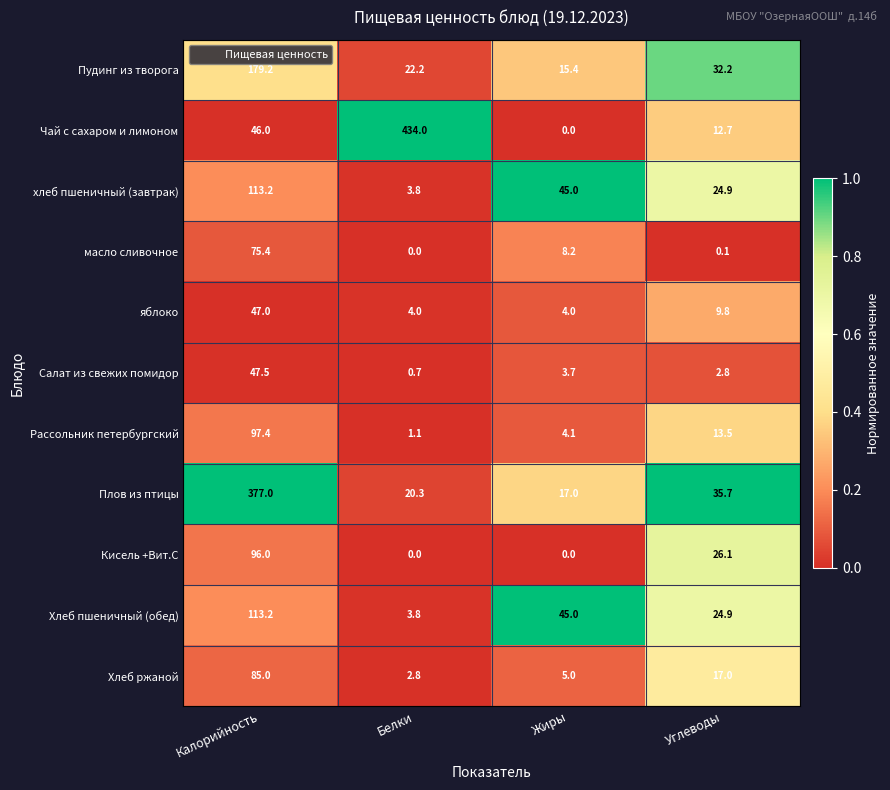

At which label does масло сливочное first exceed 8?

Калорийность